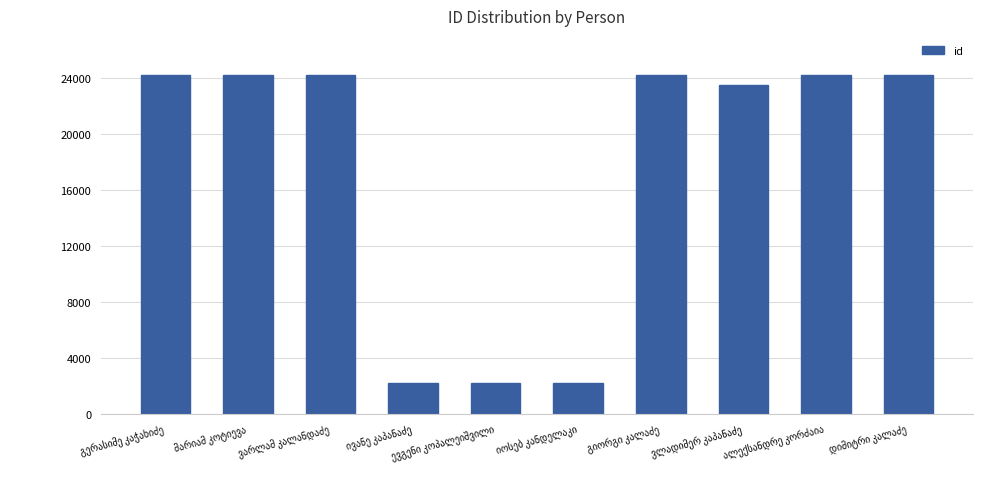

What is the smallest value displayed?

2163